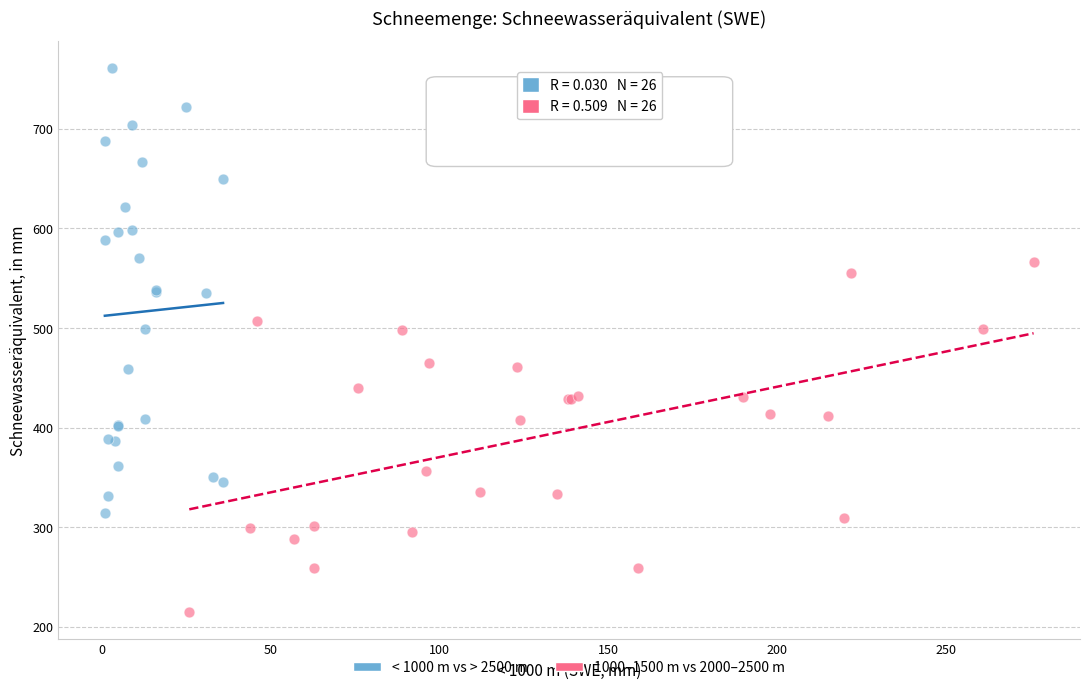

Which series contains the lowest Y value?

1000–1500 m vs 2000–2500 m